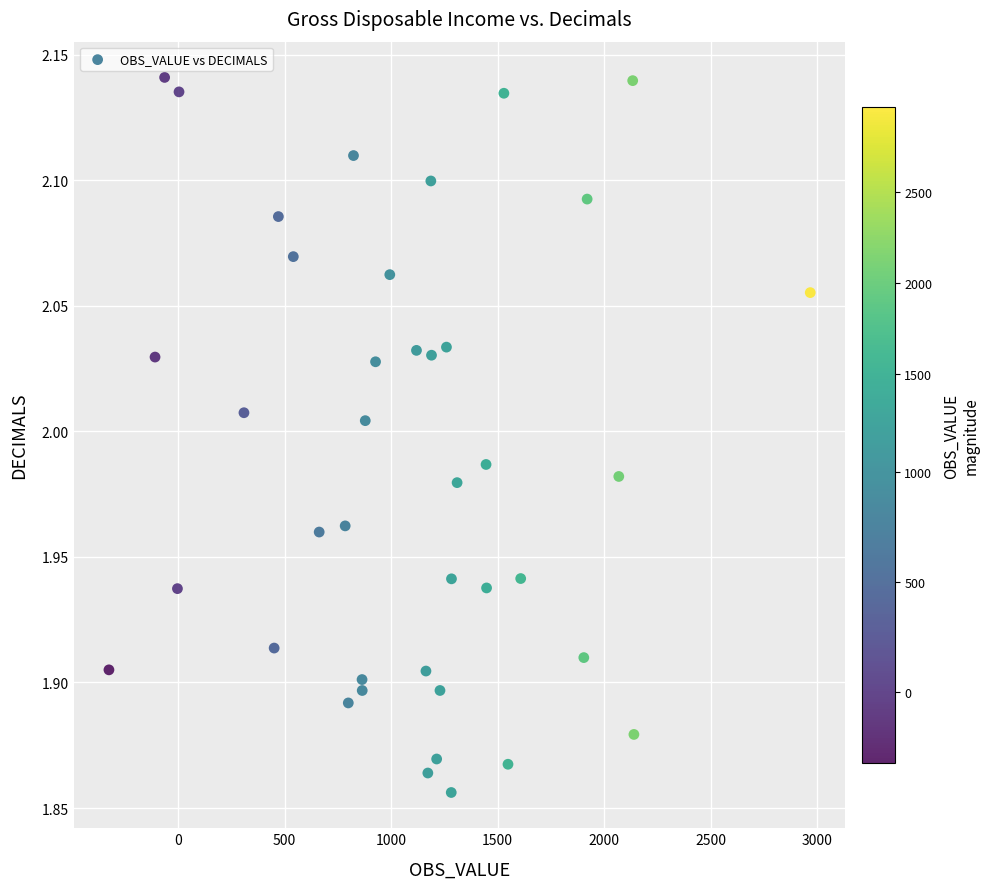

What is the range of X values (max minus min)?

3293.7